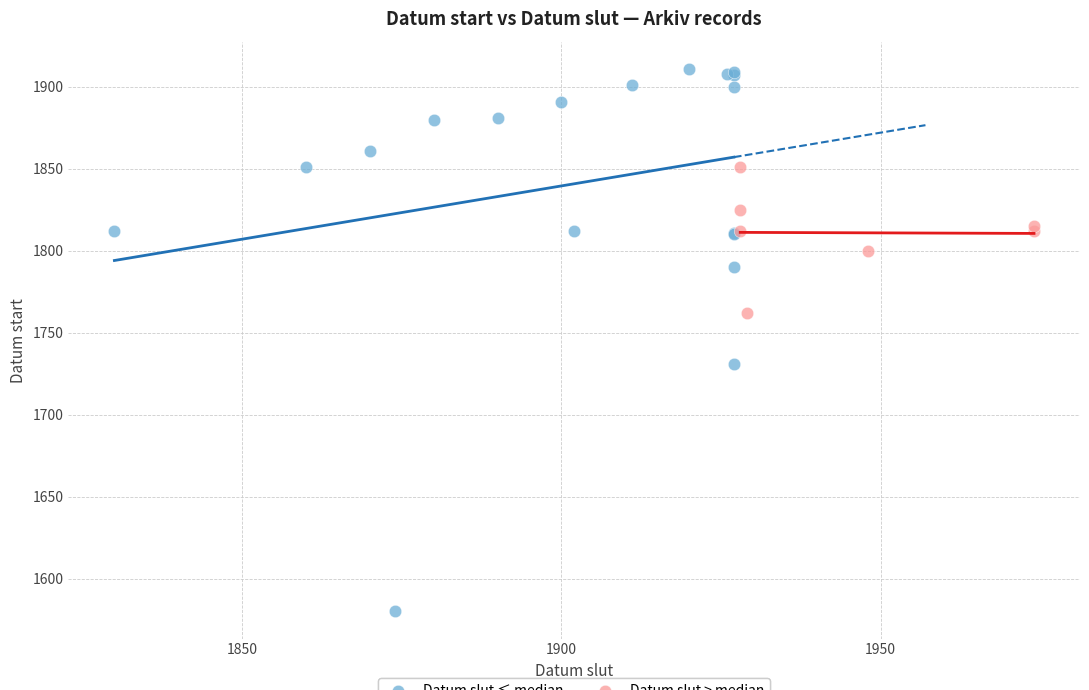

Which series has the widest spread of Y values?

Datum slut ≤ median